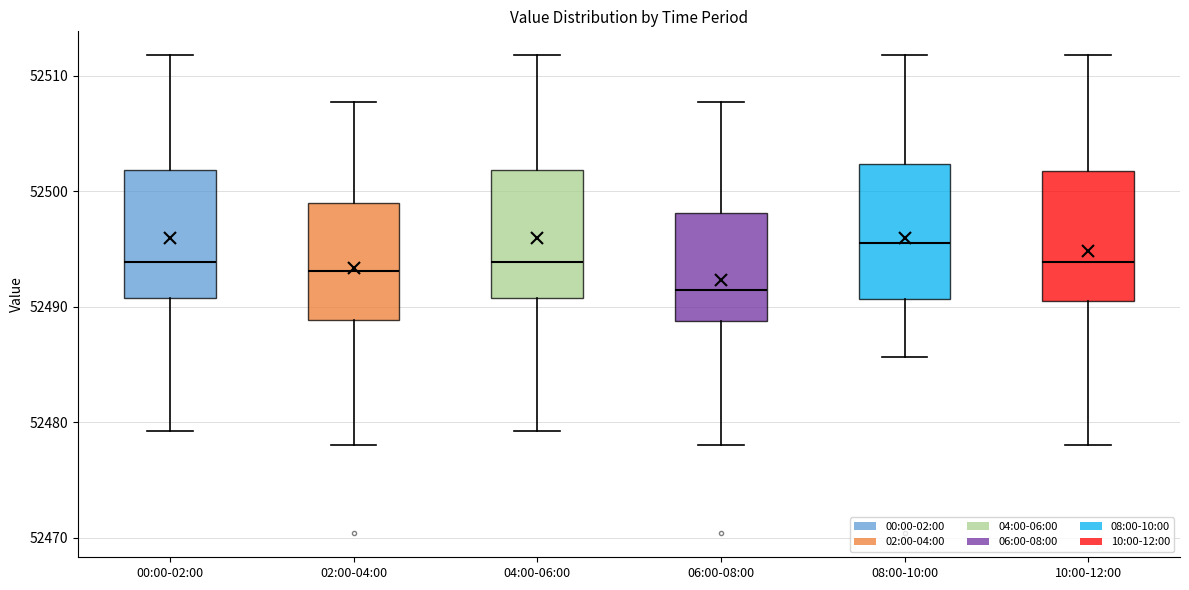

Which box's median line is the highest?

08:00-10:00